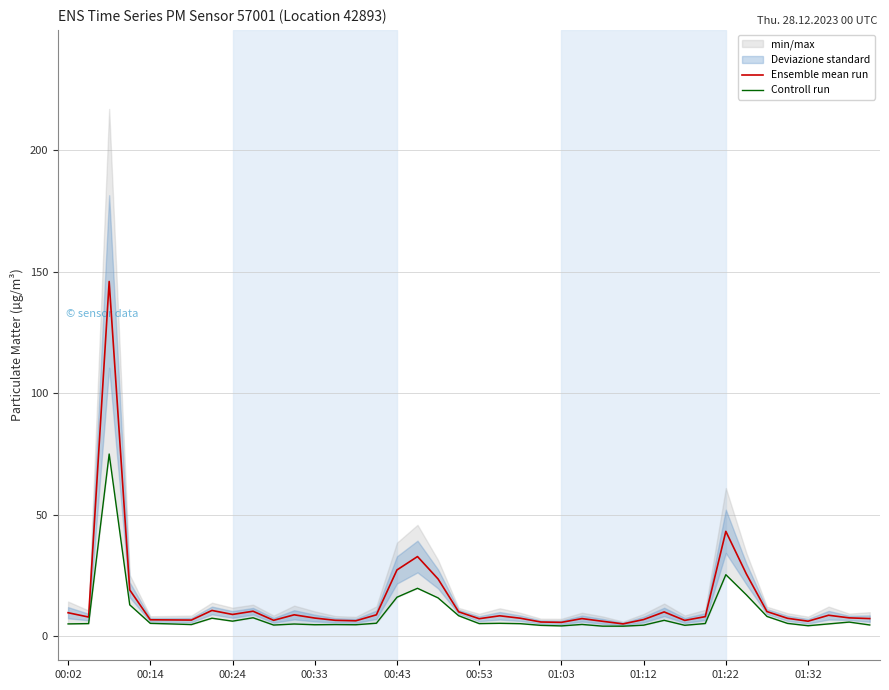

The value of Ensemble mean run at 01:32 is 6.1. True or false?

True